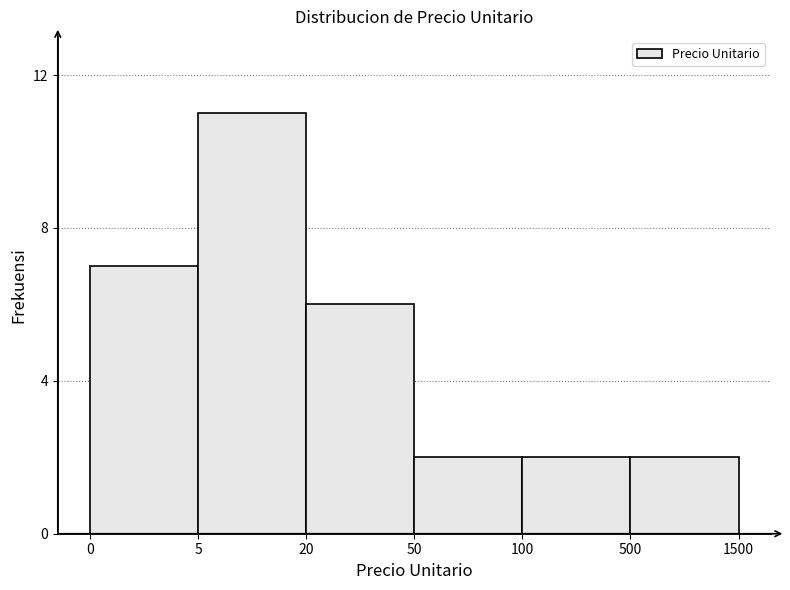

Reading left to right, list all the values displayed in this chart.

7	11	6	2	2	2